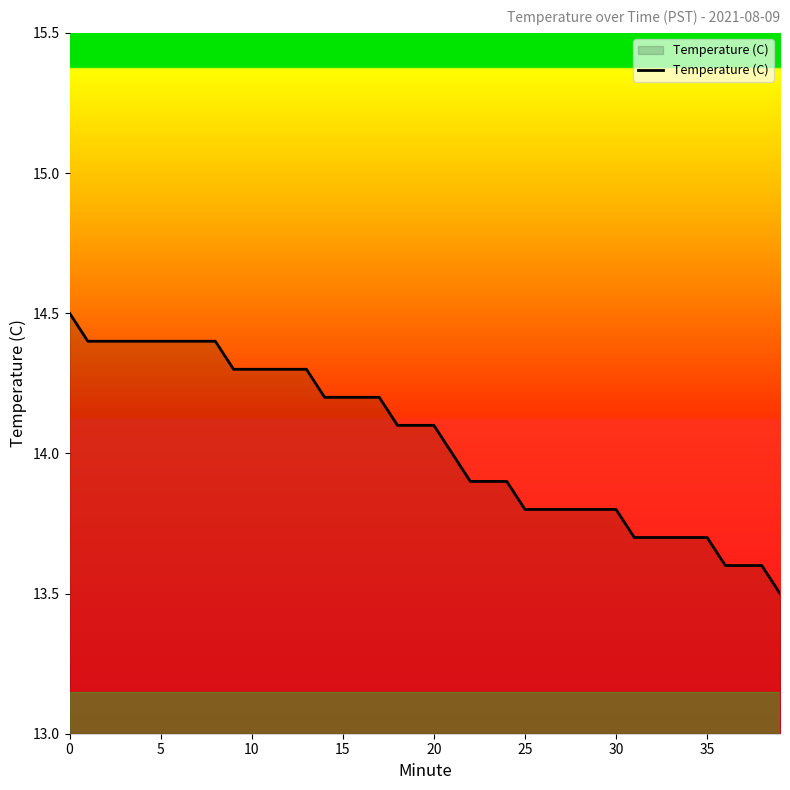

What is the maximum value shown in the chart?

14.5